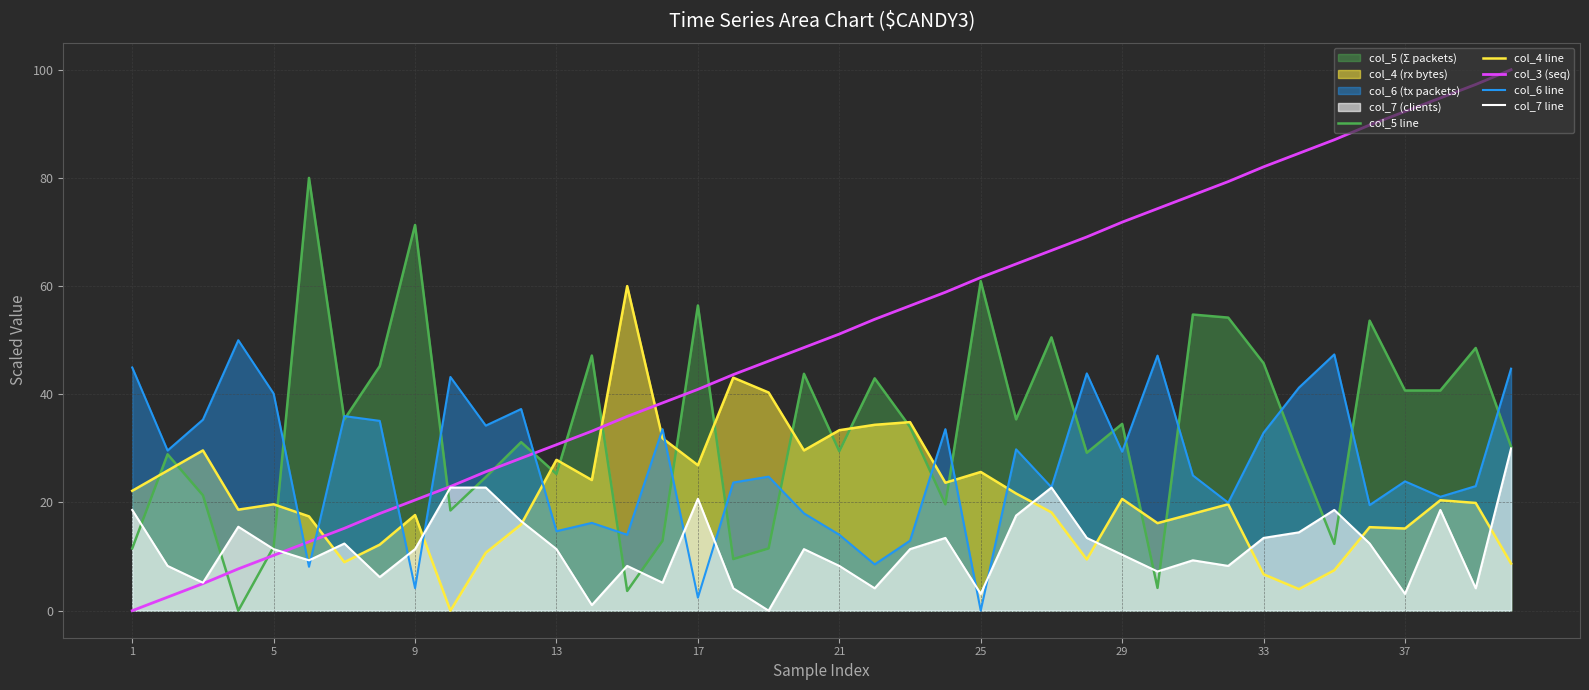

Which series has the largest range (max minus min)?

col_3 (seq)